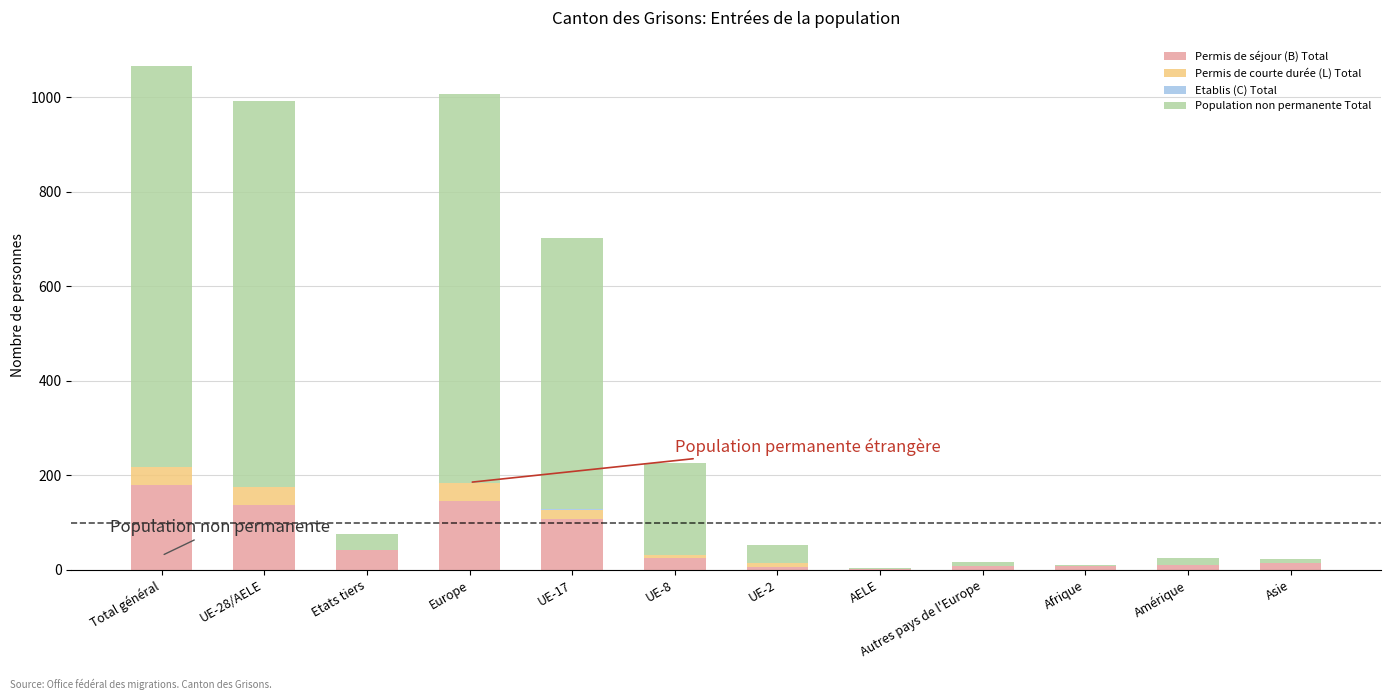

At which label does Permis de séjour (B) Total reach its peak?

Total général